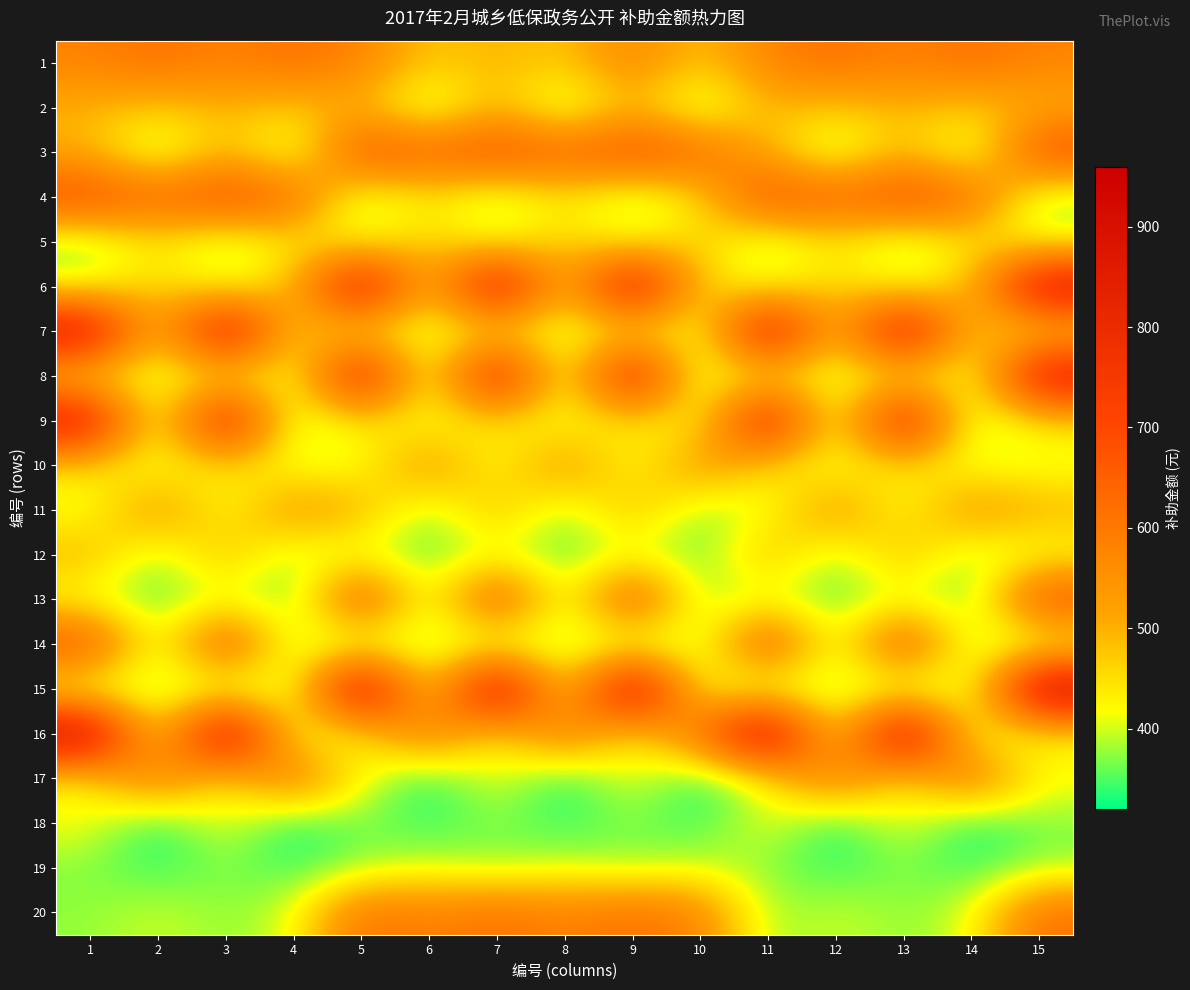

What is the total value across all series at 4?

8705